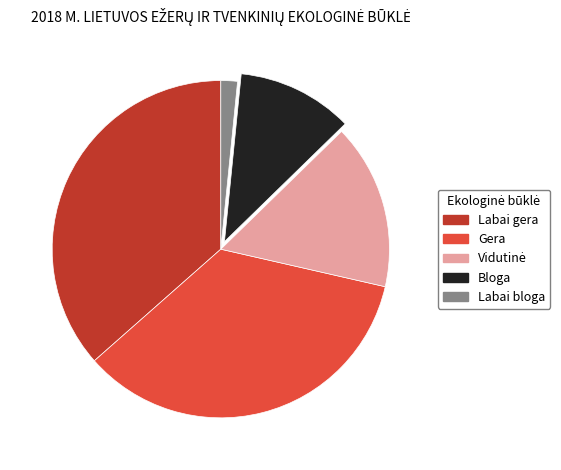

What is the ratio of the value at Labai gera to the value at Bloga?

3.3